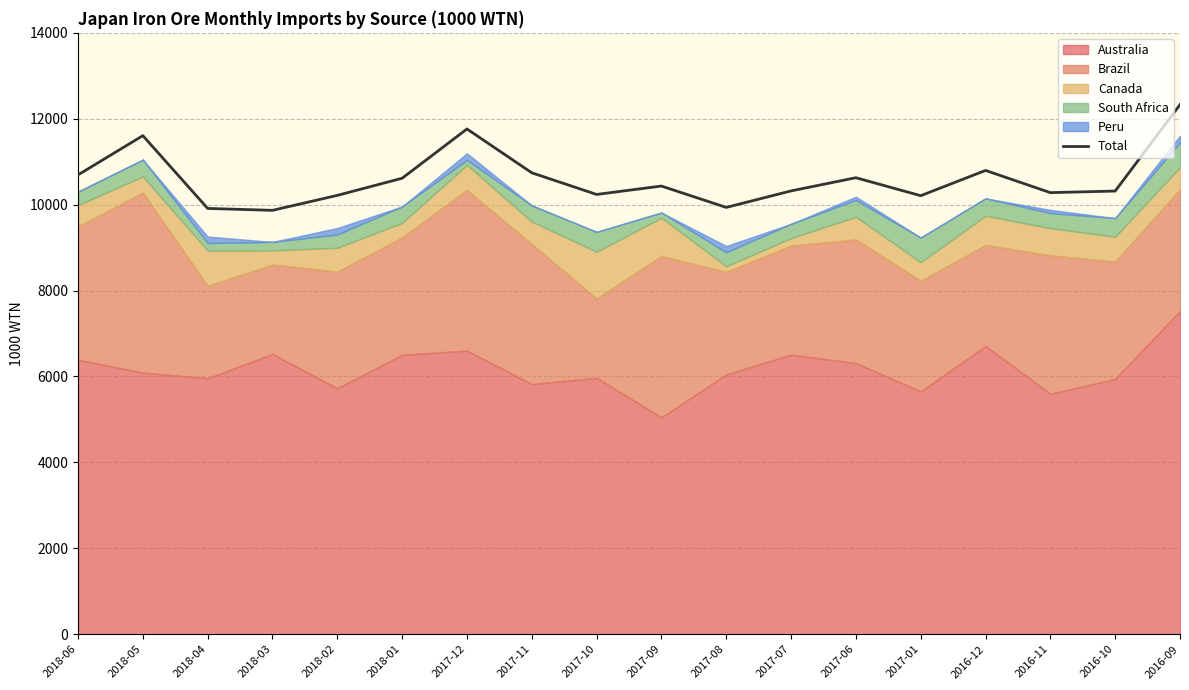

Which category has the lowest value across all series?

2018-03